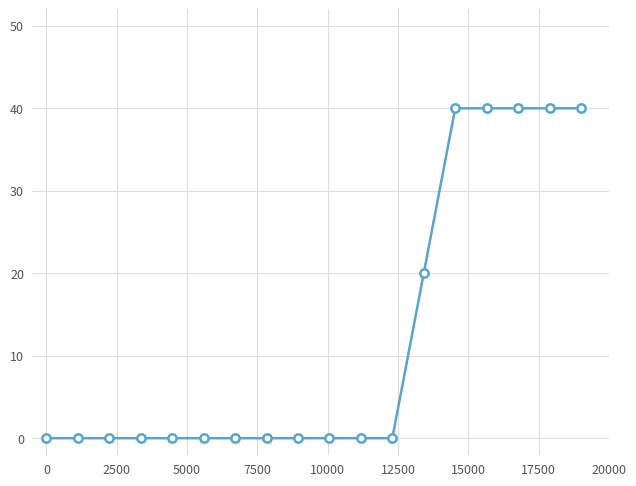

Does the chart have visible grid lines?

Yes